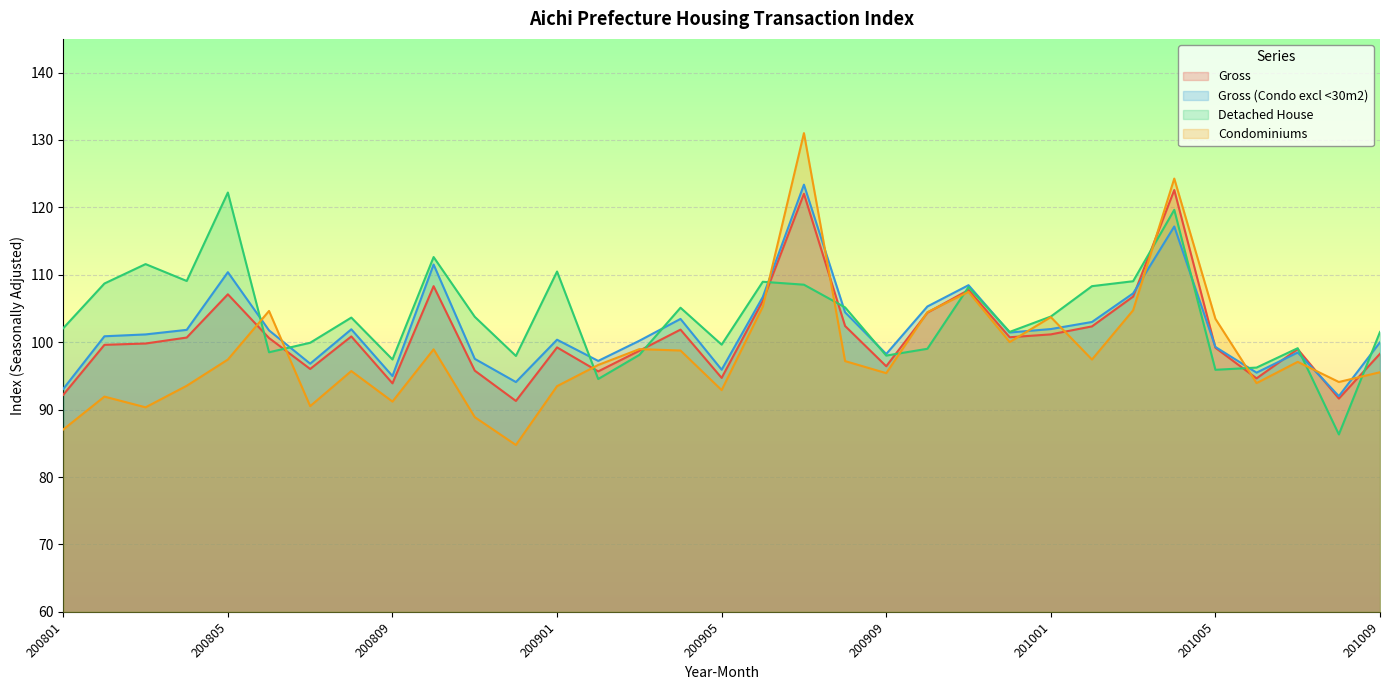

At which label does Detached House reach its peak?

200805